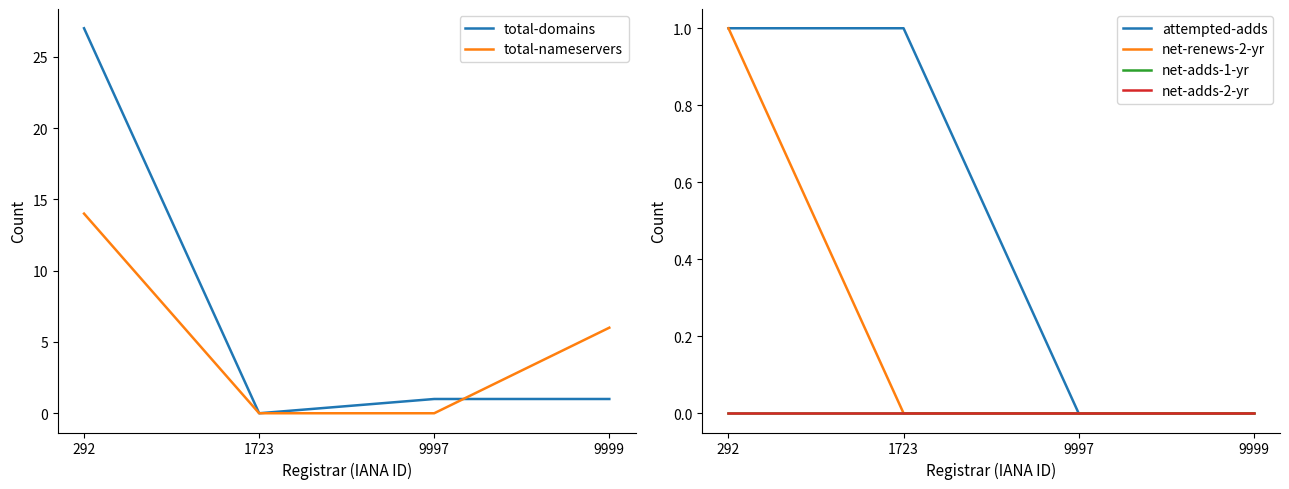

Reading left to right, transcribe all the data shown in this chart.

total-domains: 27	0	1	1
total-nameservers: 14	0	0	6
attempted-adds: 1	1	0	0
net-renews-2-yr: 1	0	0	0
net-adds-1-yr: 0	0	0	0
net-adds-2-yr: 0	0	0	0